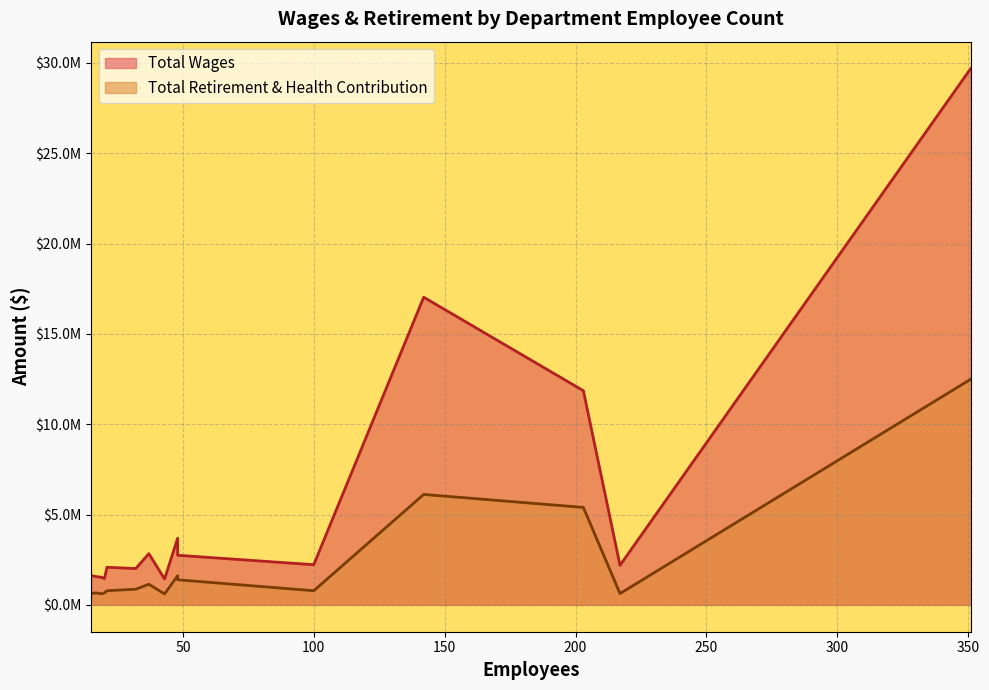

How many interior local peaks does the Total Retirement & Health Contribution series have?

4